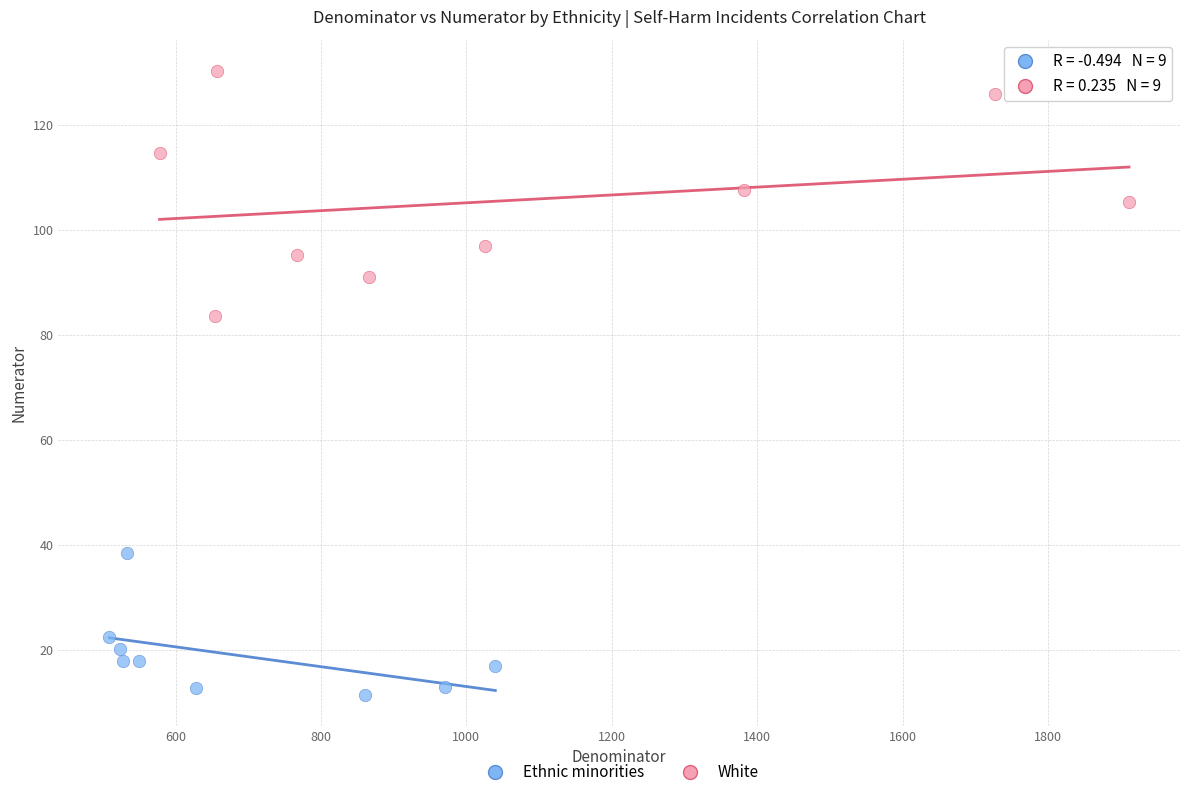

Which series contains the lowest Y value?

Ethnic minorities